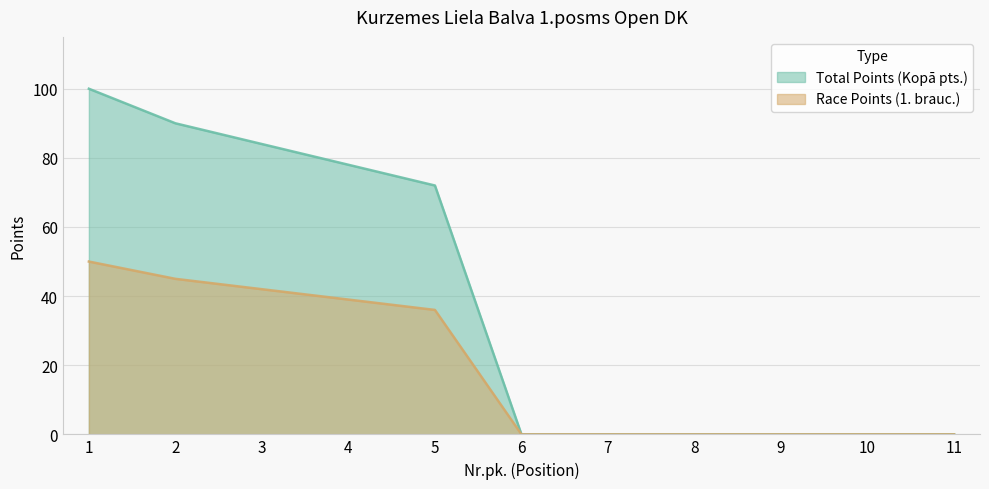

At 8, list the series in order from smallest to largest.

Total Points (Kopā pts.), Race Points (1. brauc.)